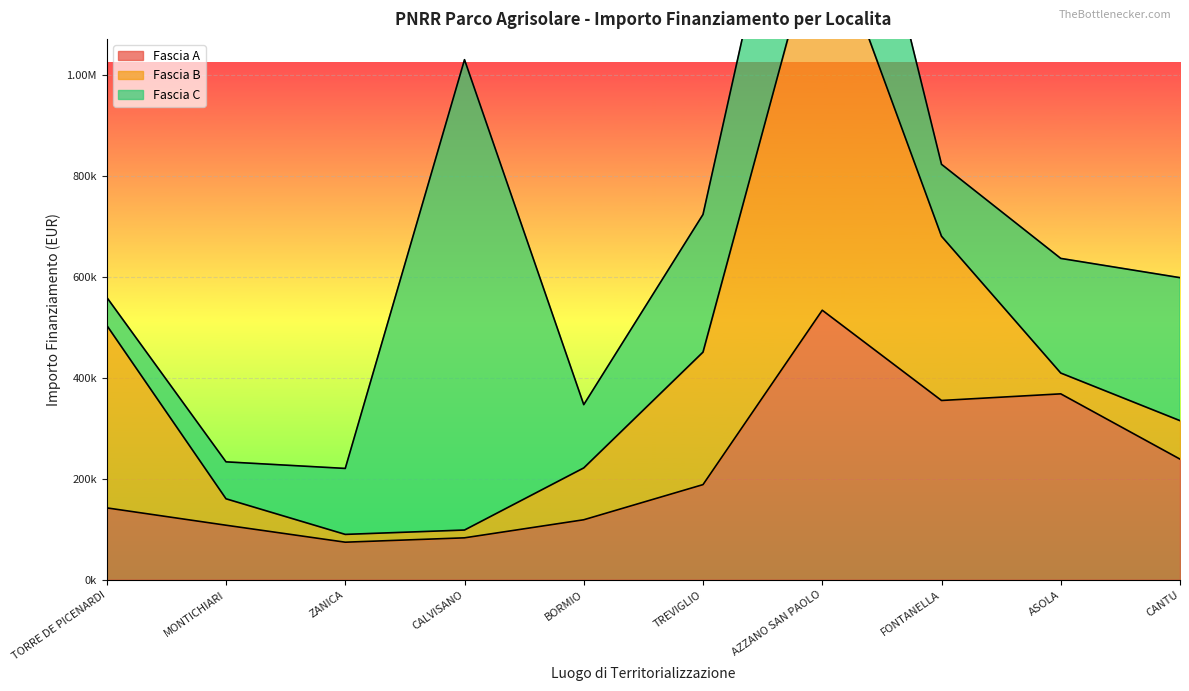

In Fascia C, how many points are lower than both neighbors (excluding endpoints)?

2